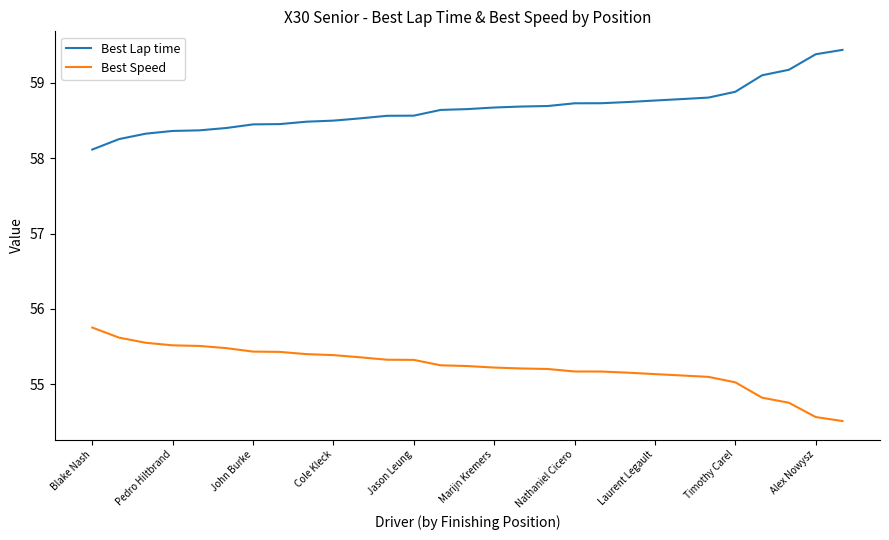

True or false: Best Speed and Best Lap time cross at least once.

False